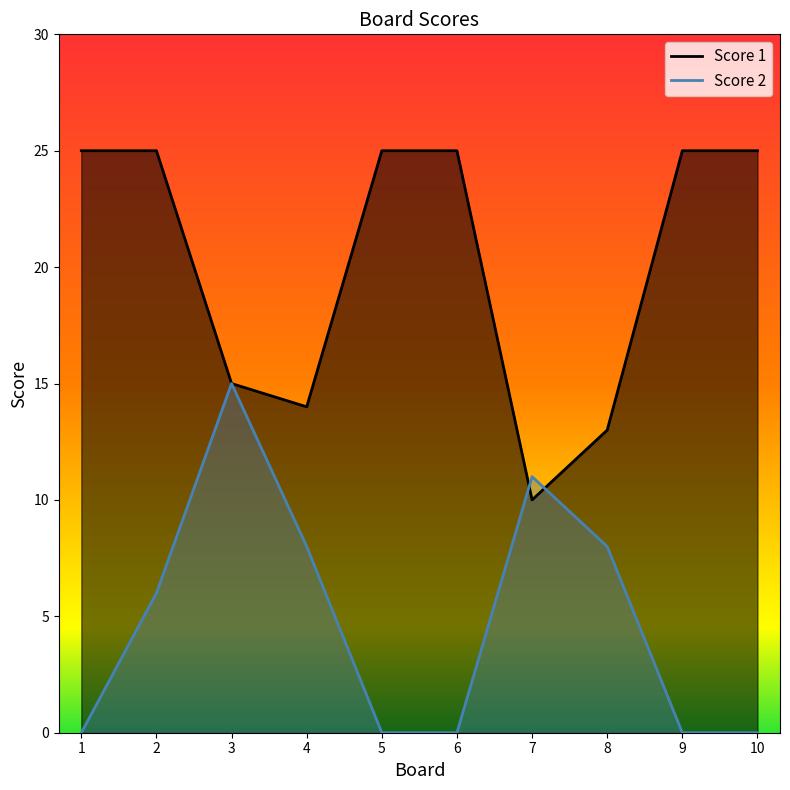

True or false: Score 1 has more than 2 points higher than both neighbors.

False